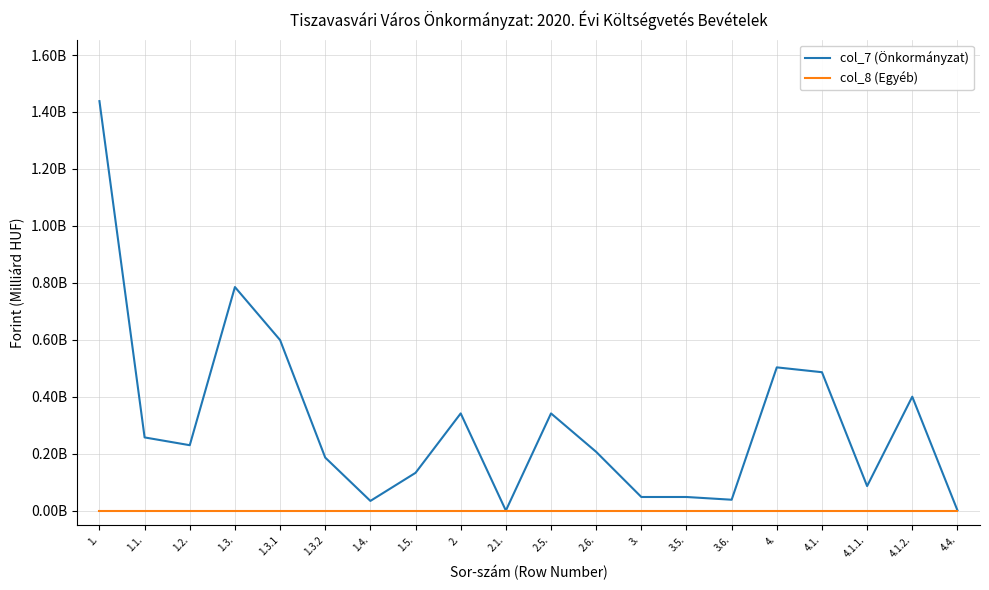

What are all the series names shown in the legend?

col_7 (Önkormányzat), col_8 (Egyéb)